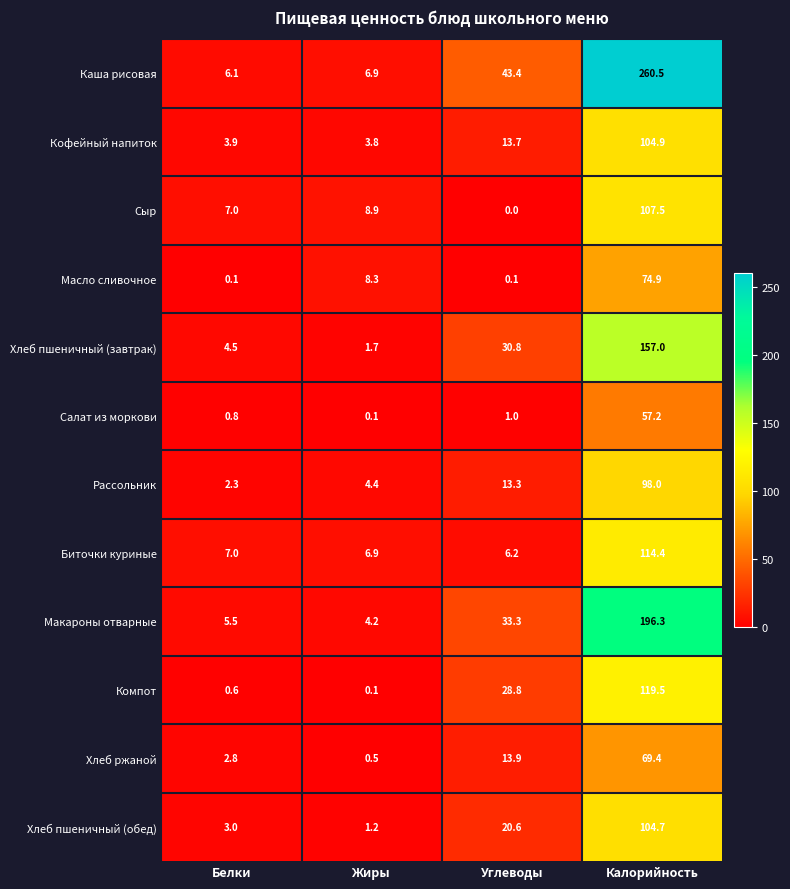

How many distinct data groups are displayed?

12